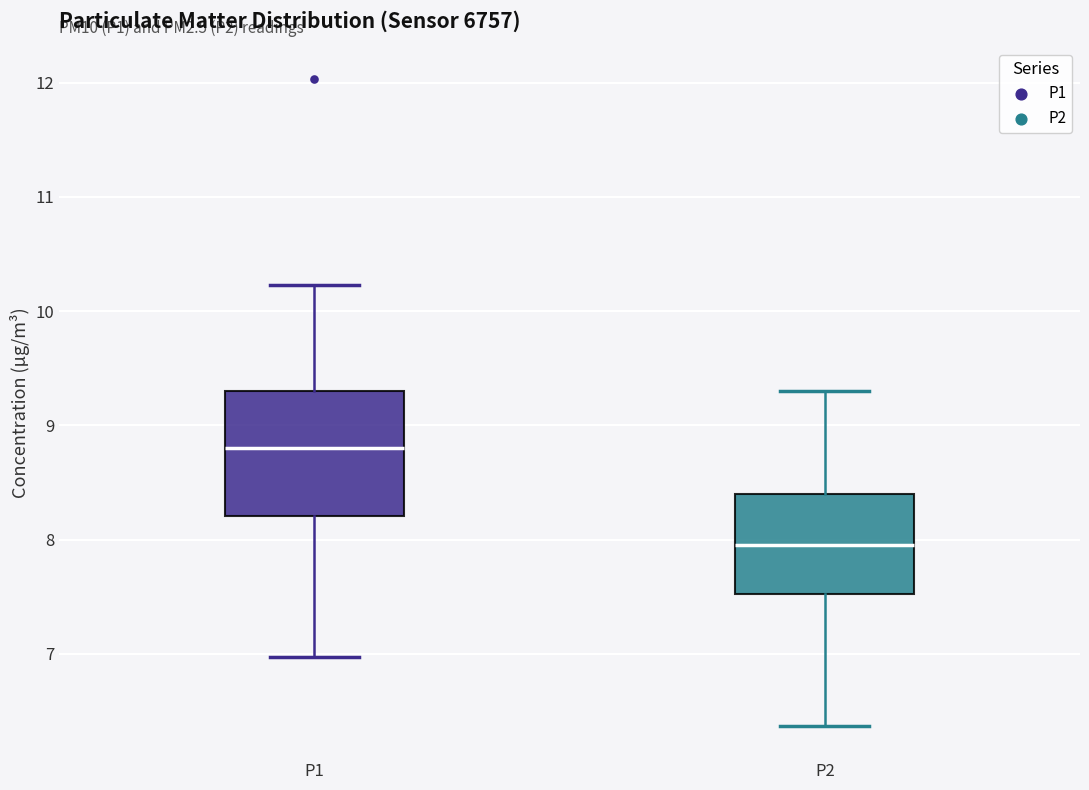

Which box's median line is the highest?

P1